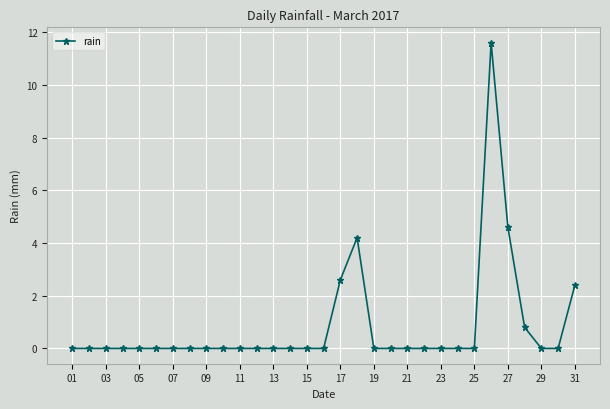

True or false: there are more than 0 points higher than both neighbors.

True